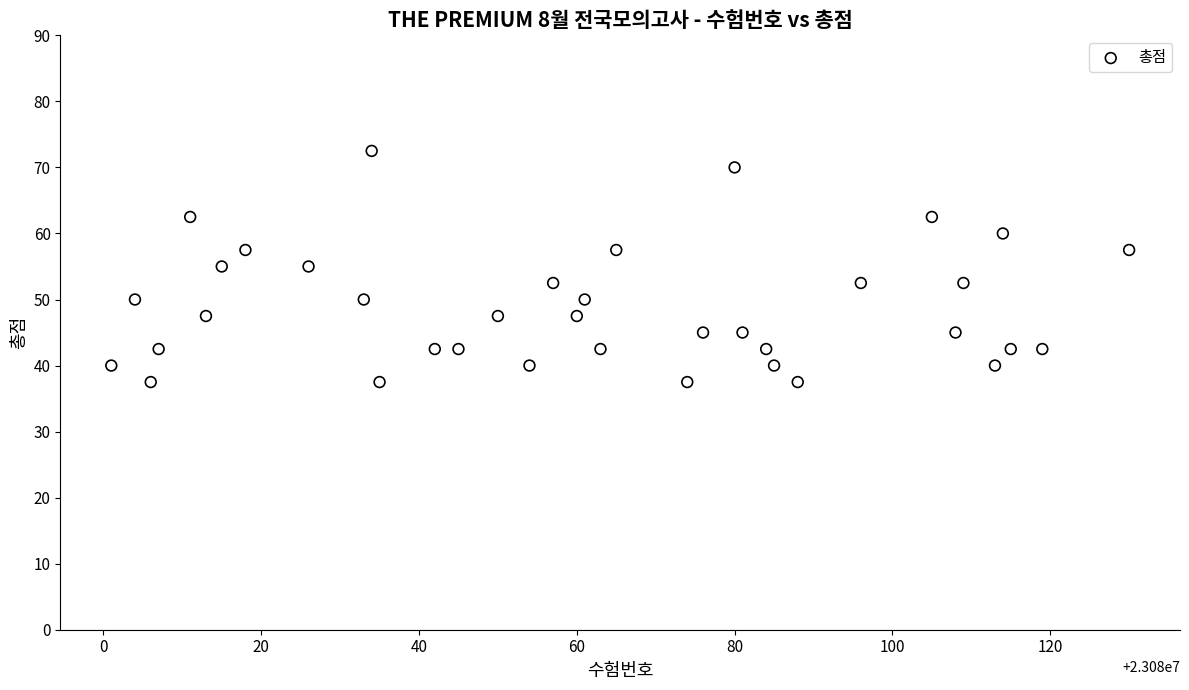

What is the range of Y values (max minus min)?

35.0